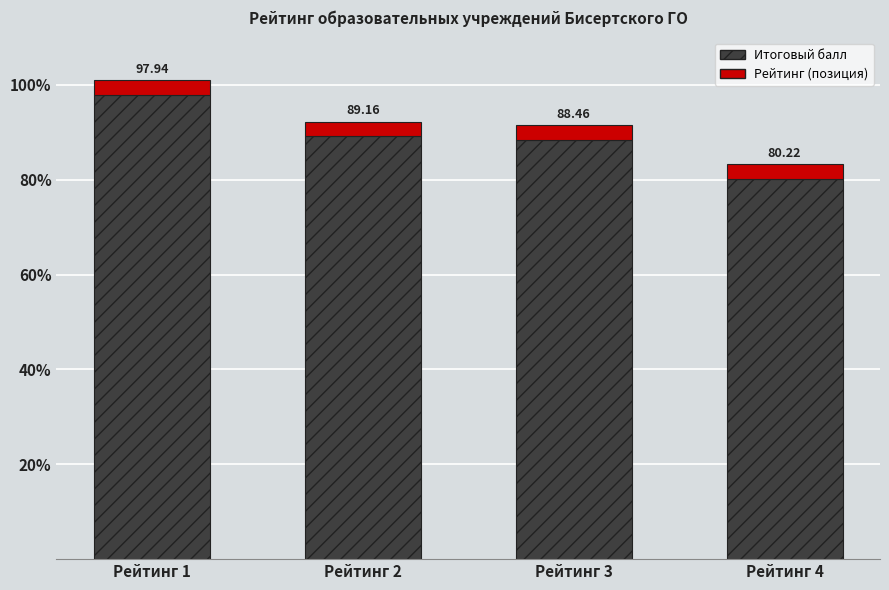

What is the change in value from Рейтинг 1 to Рейтинг 3?

-9.5